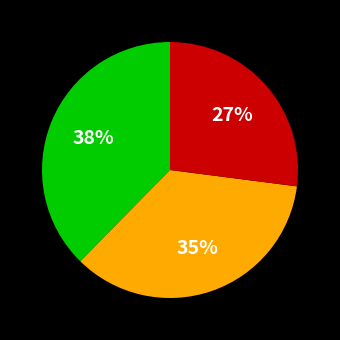

To the nearest percent, what is the average slice percentage?

33%